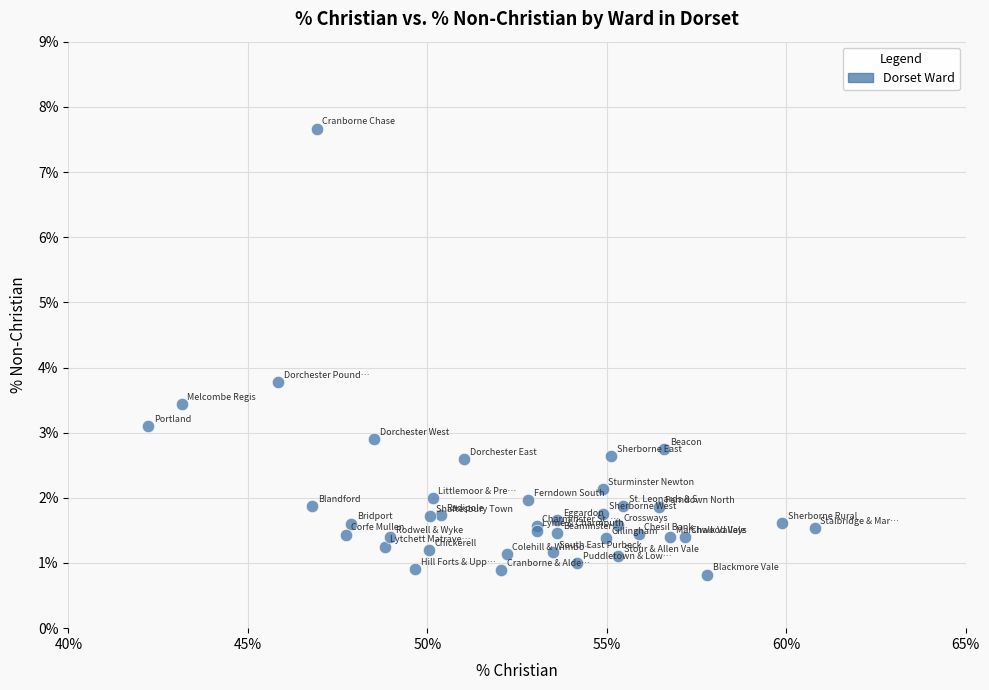

What Y value in the scatter plot is closest to 4?

3.8